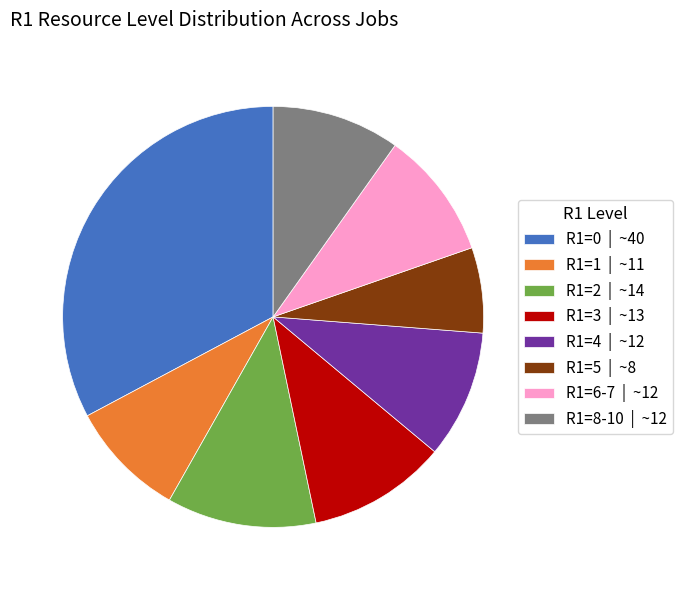

Does R1=0 | ~40 represent more than half of the total?

No